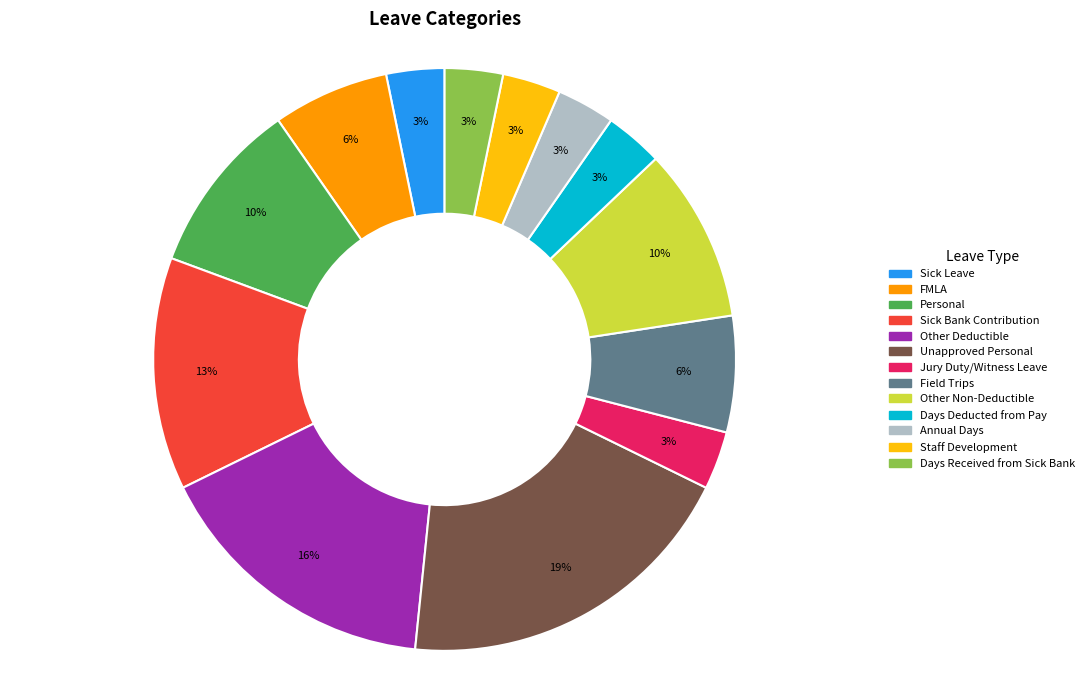

To the nearest percent, what is the difference between the Sick Bank Contribution and Other Non-Deductible slice percentages?

3%